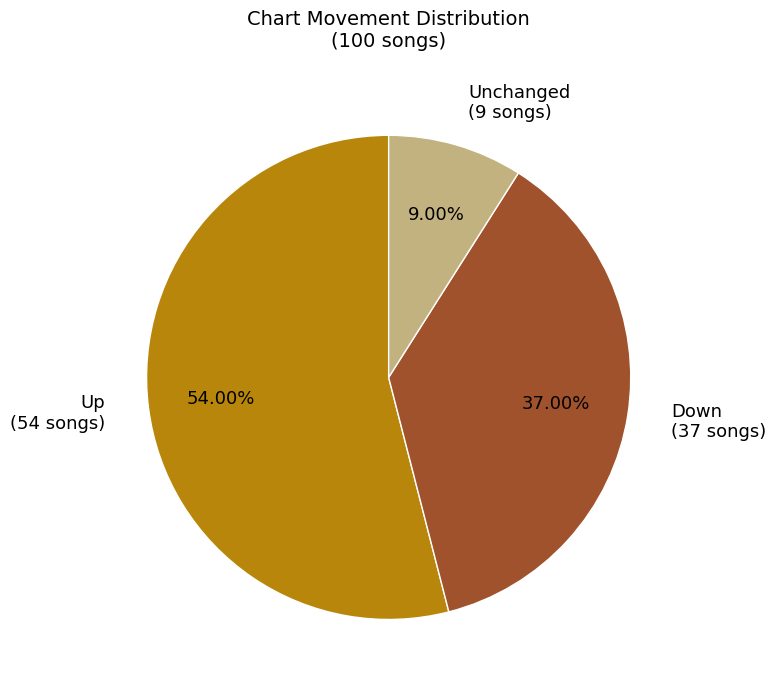

How many slices are in this pie chart?

3